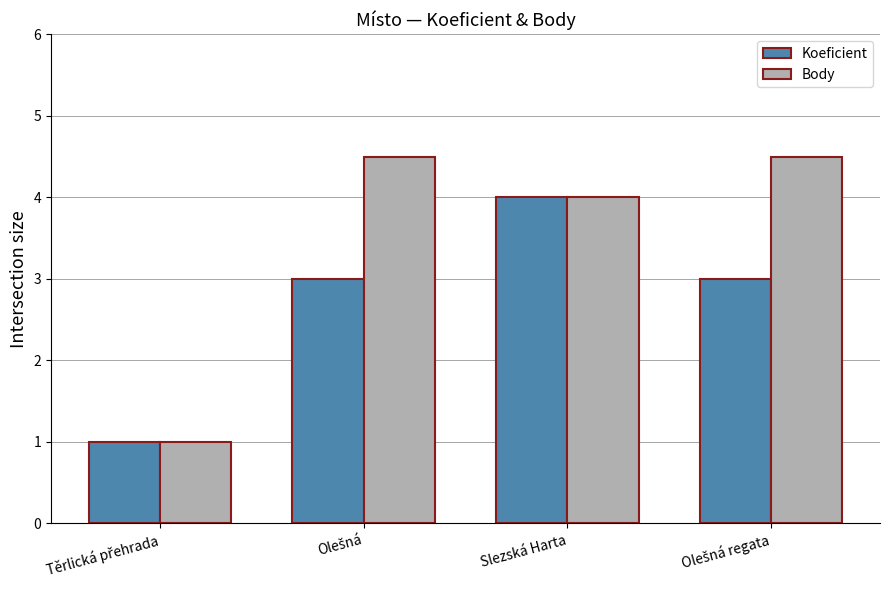

Are the bars horizontal?

No